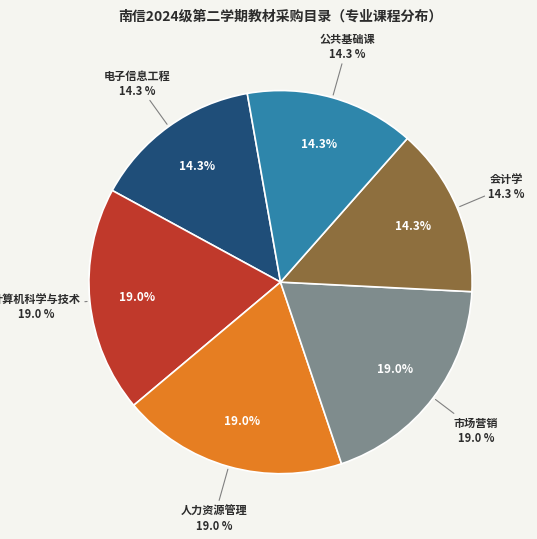

To the nearest percent, what percentage of the pie is 人力资源管理?

19%